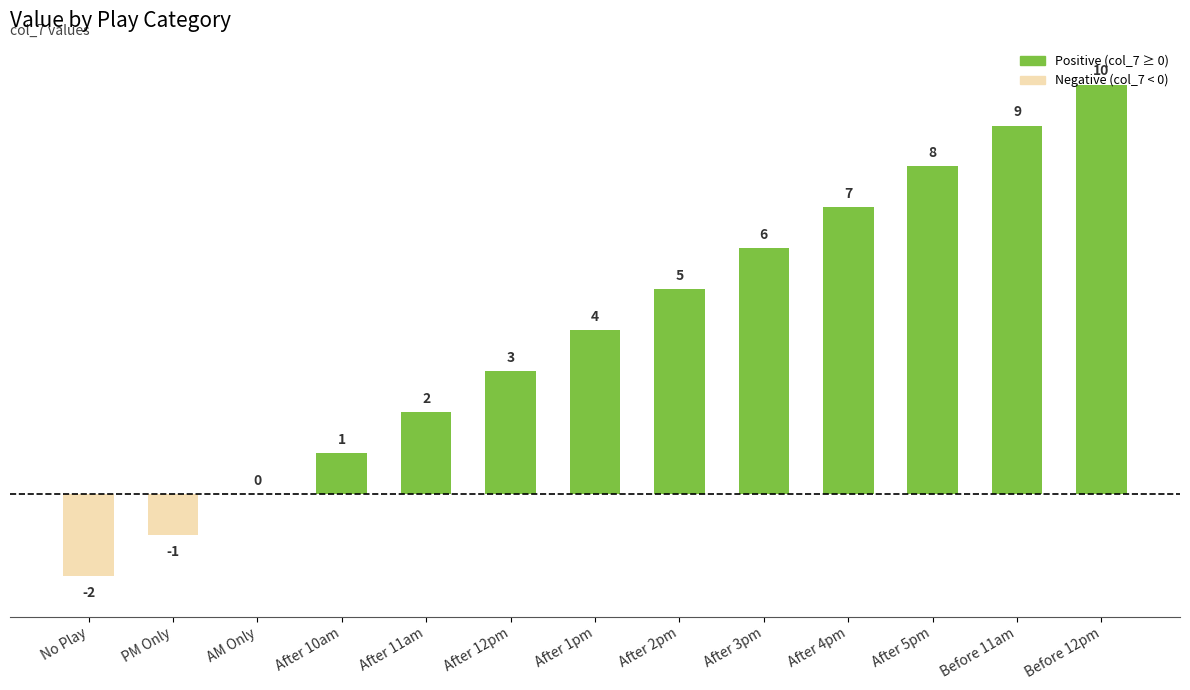

Reading left to right, transcribe all the data shown in this chart.

No Play=-2	PM Only=-1	AM Only=0	After 10am=1	After 11am=2	After 12pm=3	After 1pm=4	After 2pm=5	After 3pm=6	After 4pm=7	After 5pm=8	Before 11am=9	Before 12pm=10